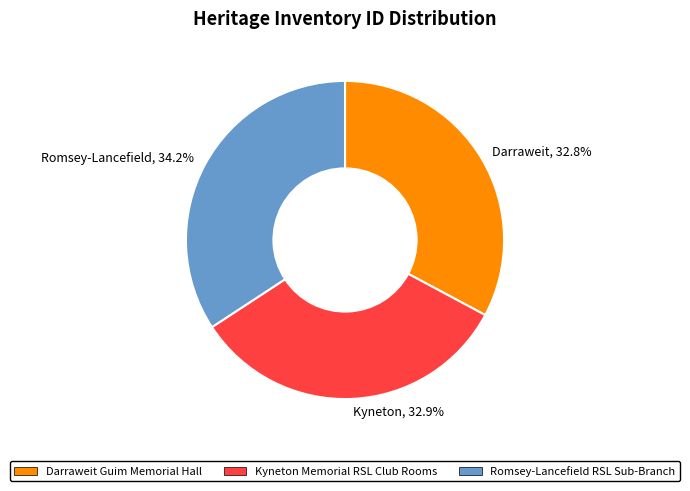

What is the ratio of the value at Kyneton, 32.9% to the value at Romsey-Lancefield, 34.2%?

1.0